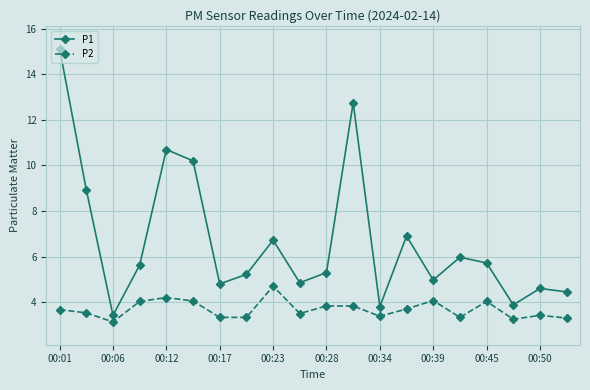

Which series has the largest total across all categories?

P1